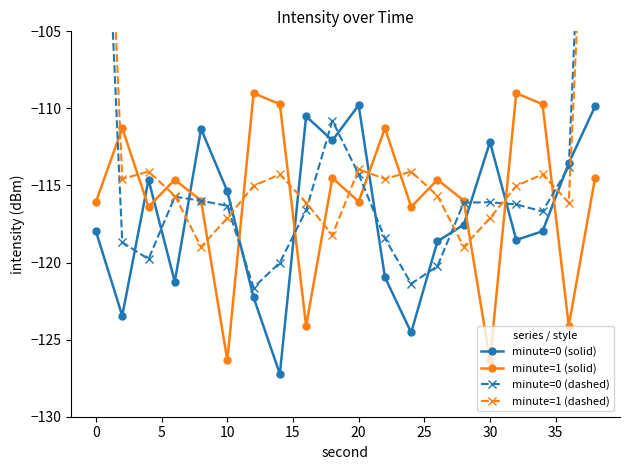

What is the highest value of the minute=0 (dashed) series?

-74.5